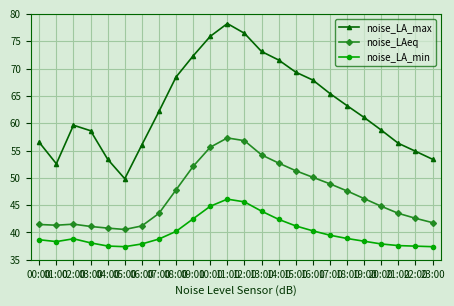

True or false: noise_LAeq and noise_LA_max cross at least once.

False